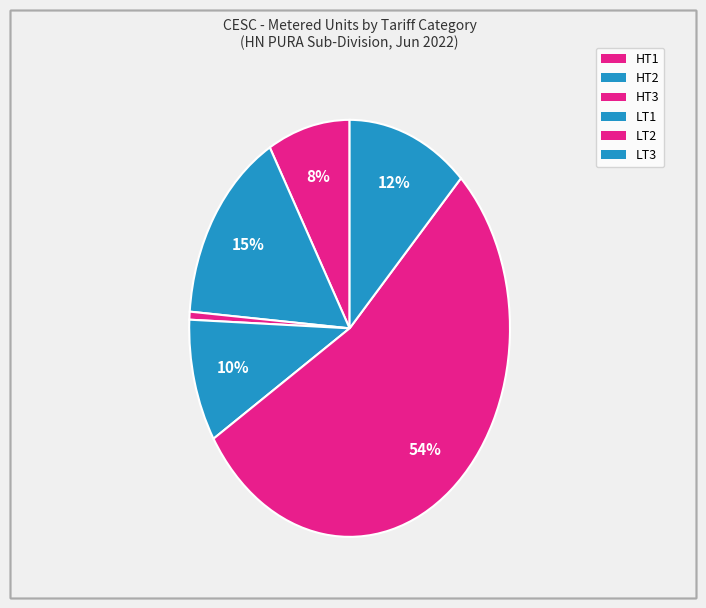

True or false: LT2 accounts for 61% of the total.

False